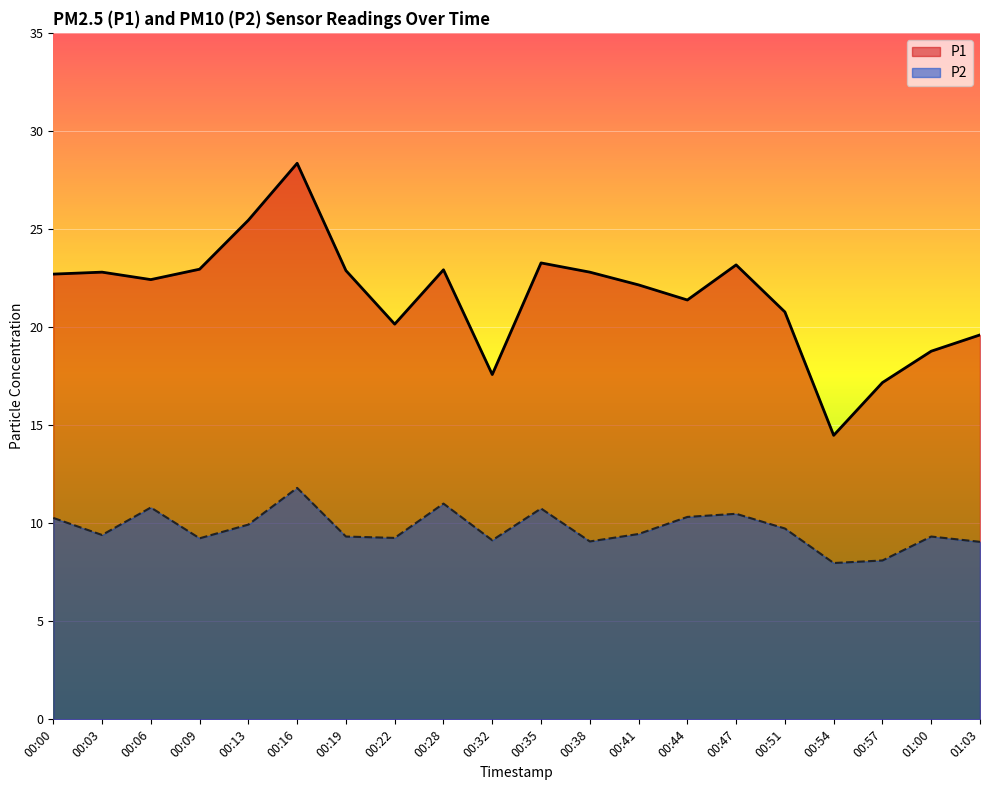

What is the average value of the P2 series?

9.7